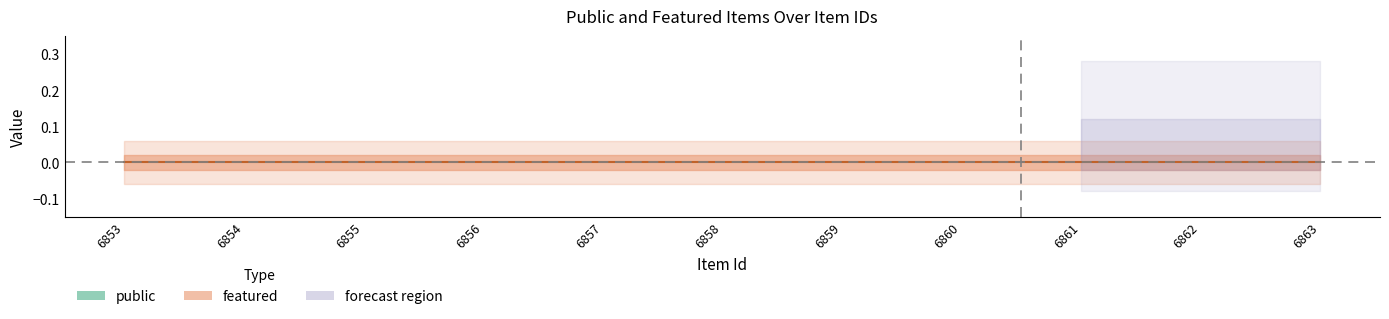

At how many categories does at least one series exceed 0?

11